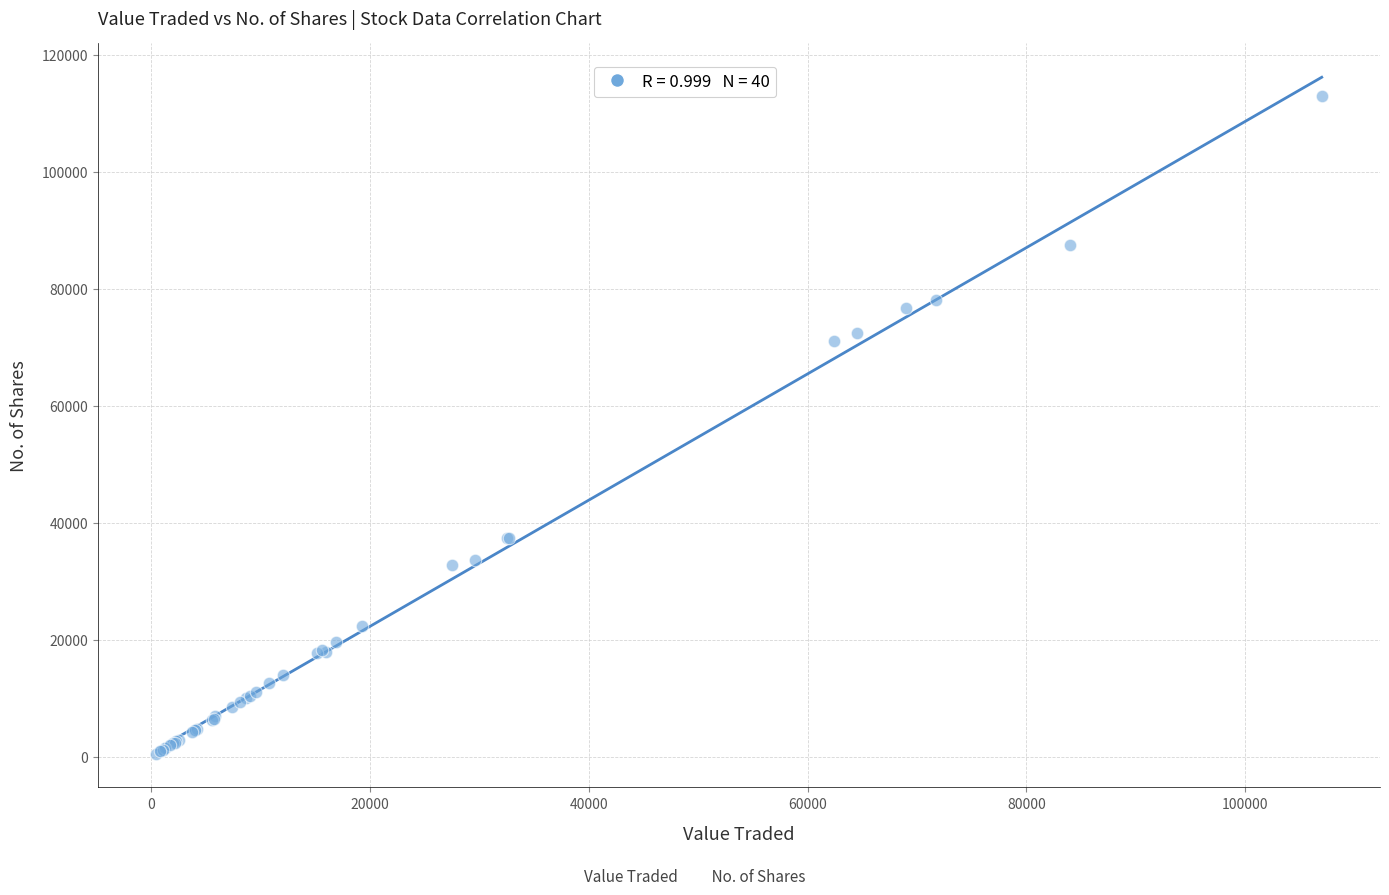

What Y value in the scatter plot is closest to 56775?

71100